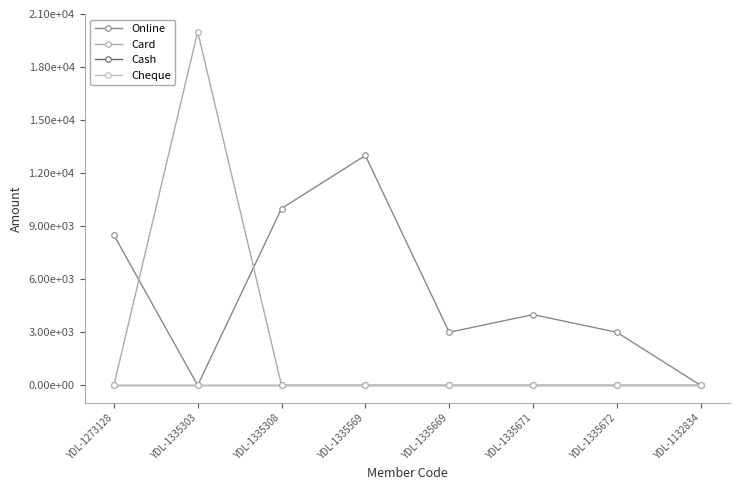

Is this an area chart (filled region under the line)?

No